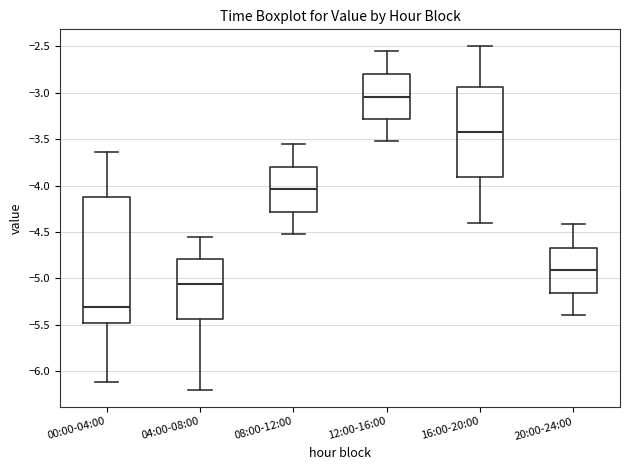

Where is the lower edge of the box for 04:00-08:00 on the y-axis? The values are not printed on the chart, so give them approximately, as read against the axis.

-5.45